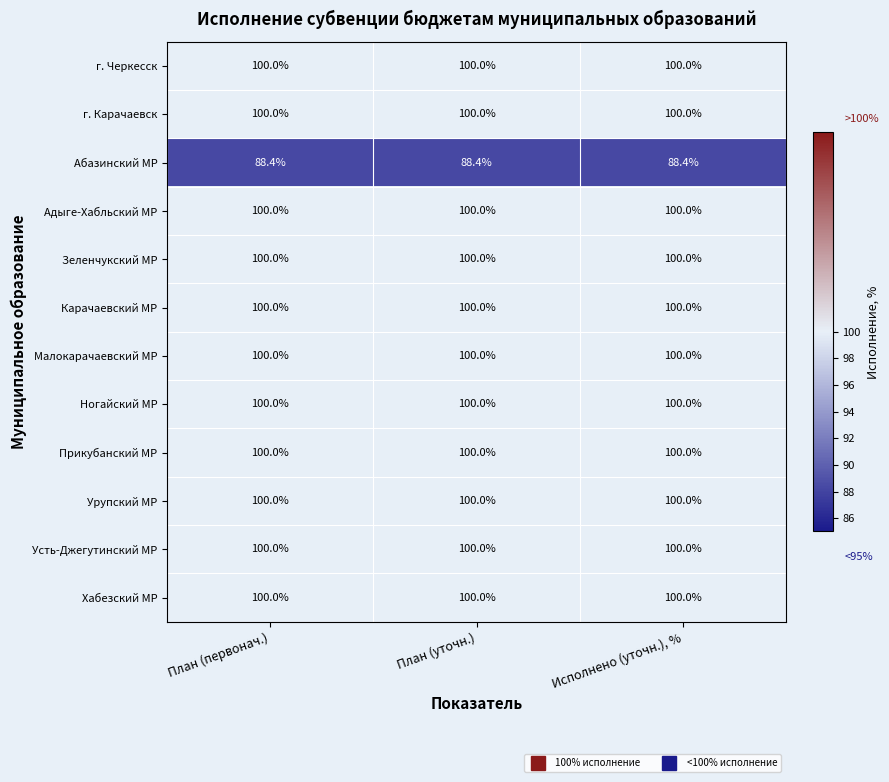

What is the greatest value displayed?

100.0